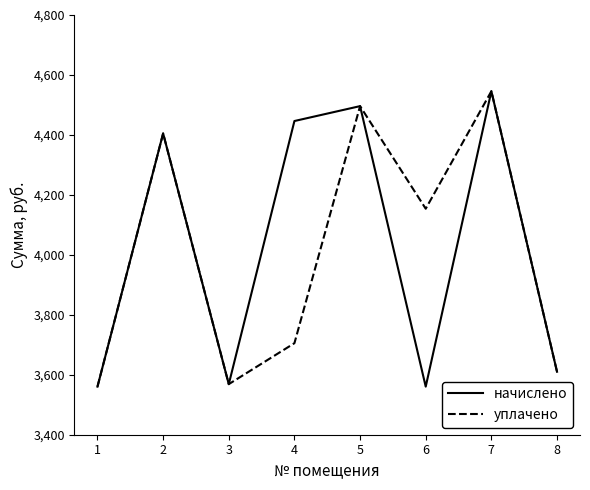

What is the total value across all series at 8?

7220.2